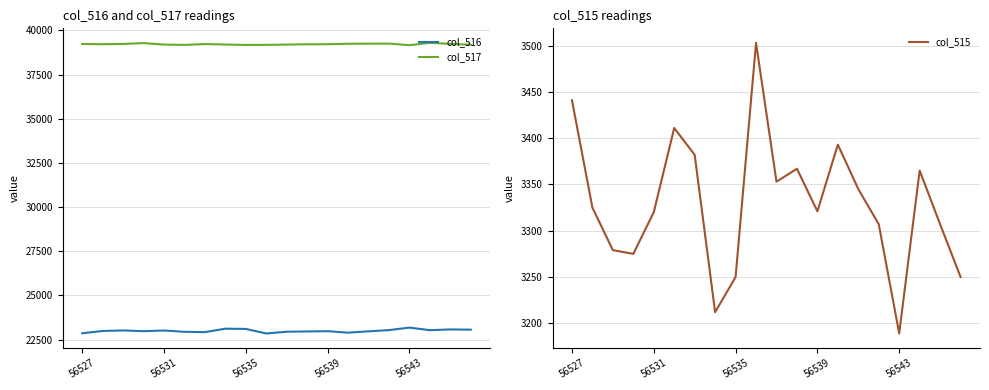

What is the maximum value shown in the chart?

39294